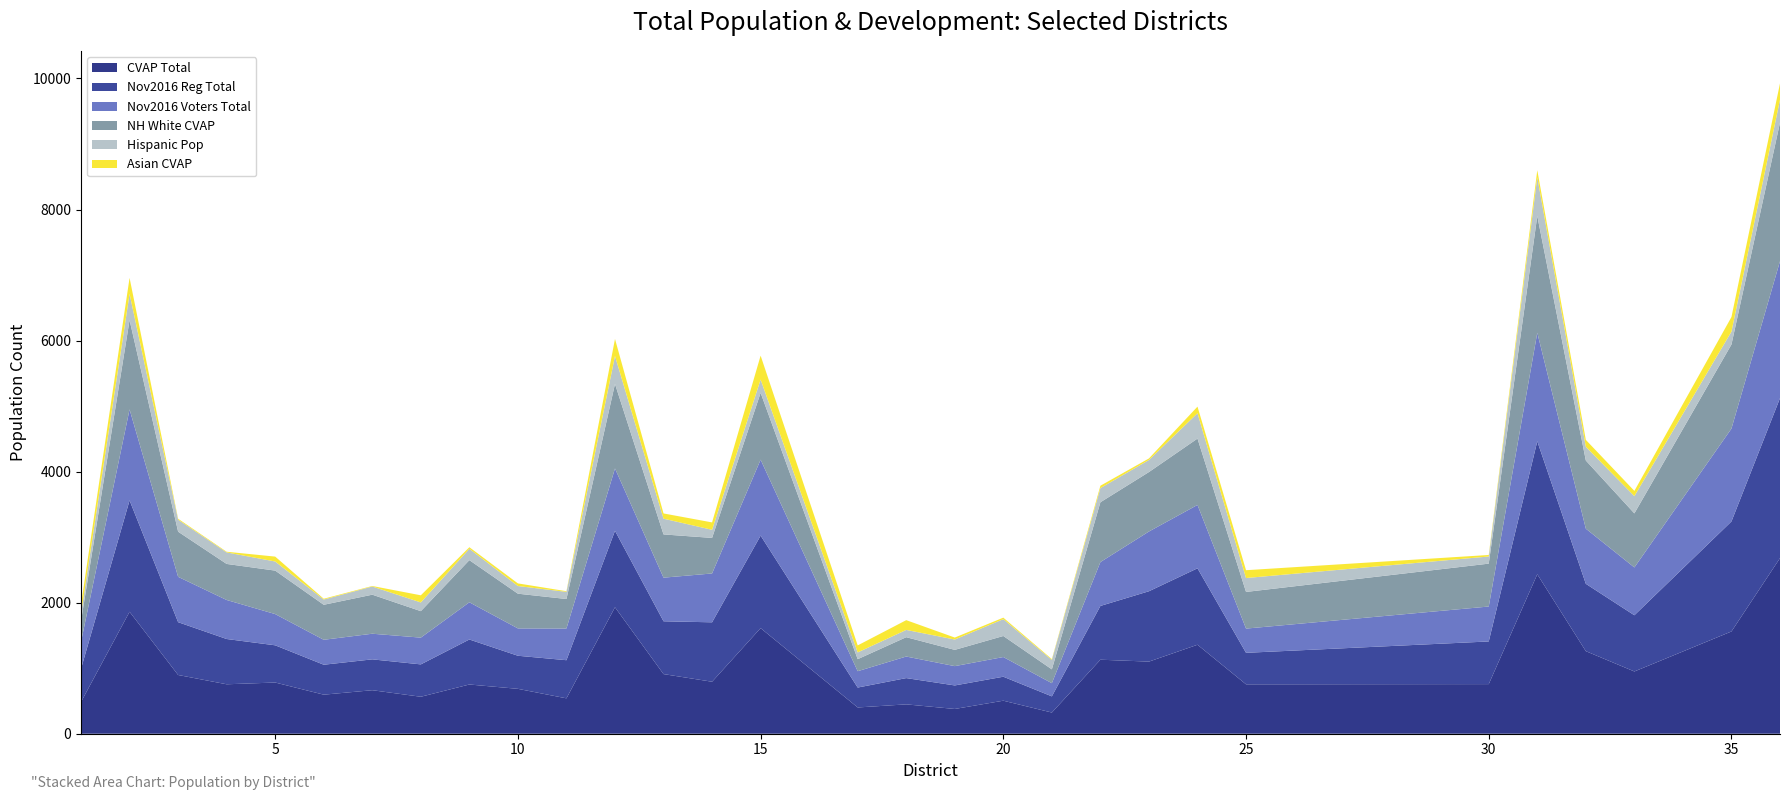

Reading right to left, transcribe all the data shown in this chart.

CVAP Total: 2680.0	1560.6	950.0	1260.0	2433.4	757.1	754.0	1357.8	1100.5	1129.5	323.1	504.0	377.9	448.0	400.7	1611.5	793.3	910.0	1930.0	540.0	685.0	751.2	564.2	664.0	596.0	781.4	754.6	896.4	1861.2	484.2
Nov2016 Reg Total: 2440.9	1679.0	858.0	1028.0	2030.1	651.0	480.7	1167.0	1074.0	821.0	247.0	366.0	359.0	401.0	304.0	1412.0	907.0	806.0	1167.0	582.0	505.0	687.0	494.0	471.0	457.0	568.0	691.0	806.0	1700.0	507.0
Nov2016 Voters Total: 2090.8	1417.3	729.8	841.7	1656.3	533.2	369.7	967.1	911.8	669.5	201.4	300.4	294.7	329.1	249.5	1159.0	745.5	665.8	951.6	483.9	417.1	567.8	408.3	391.2	380.6	476.6	595.5	692.2	1388.2	411.8
NH White CVAP: 2115.0	1283.3	825.0	1040.0	1780.9	654.4	559.4	1012.4	907.3	912.7	210.8	321.1	248.1	295.0	183.4	1019.6	542.5	660.0	1290.0	450.0	530.0	643.1	404.0	595.7	534.3	663.4	550.2	688.9	1362.6	316.1
Hispanic Pop: 349.0	197.0	263.0	210.0	591.0	109.0	212.0	387.0	184.0	216.0	144.0	257.0	158.0	111.0	103.0	203.0	124.0	240.0	426.0	109.0	117.0	173.0	133.0	125.0	80.0	139.0	176.0	183.0	401.0	117.0
Asian CVAP: 250.0	222.3	80.0	105.0	108.2	23.2	119.7	100.8	23.8	36.2	12.1	22.9	30.0	149.0	107.2	365.1	112.7	80.0	260.0	10.0	40.0	24.1	109.0	7.8	12.2	74.8	10.0	14.6	244.2	137.6